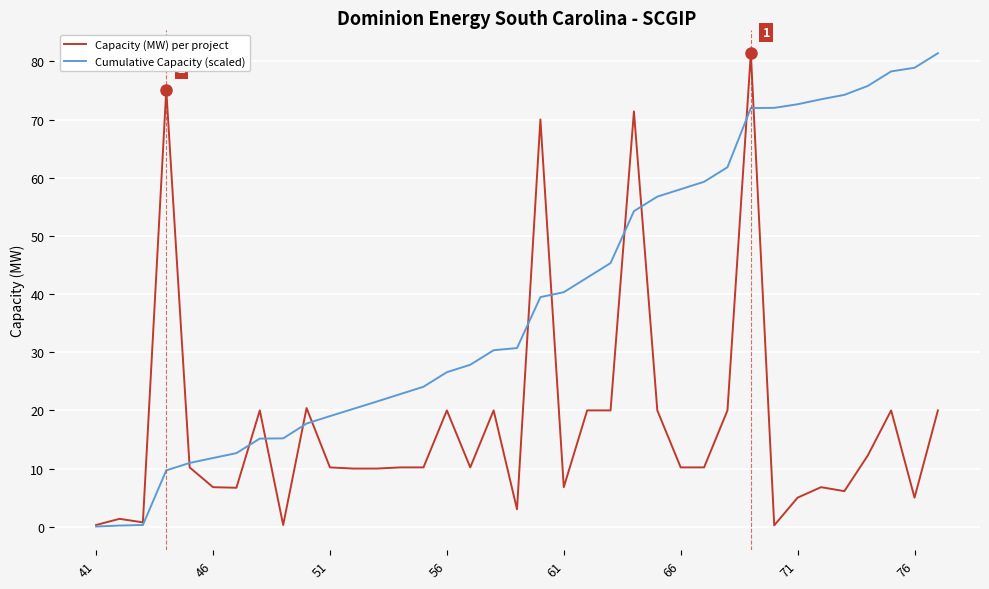

Rank the series by their average value, from highest to lowest.

Cumulative Capacity (scaled), Capacity (MW) per project